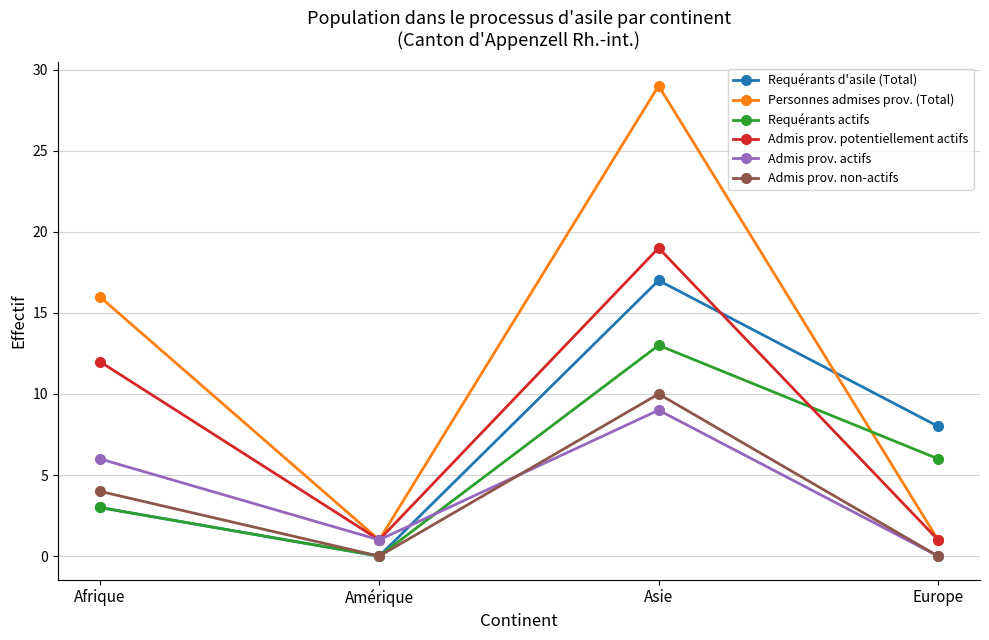

Where does the Requérants actifs series first go above 6?

Asie